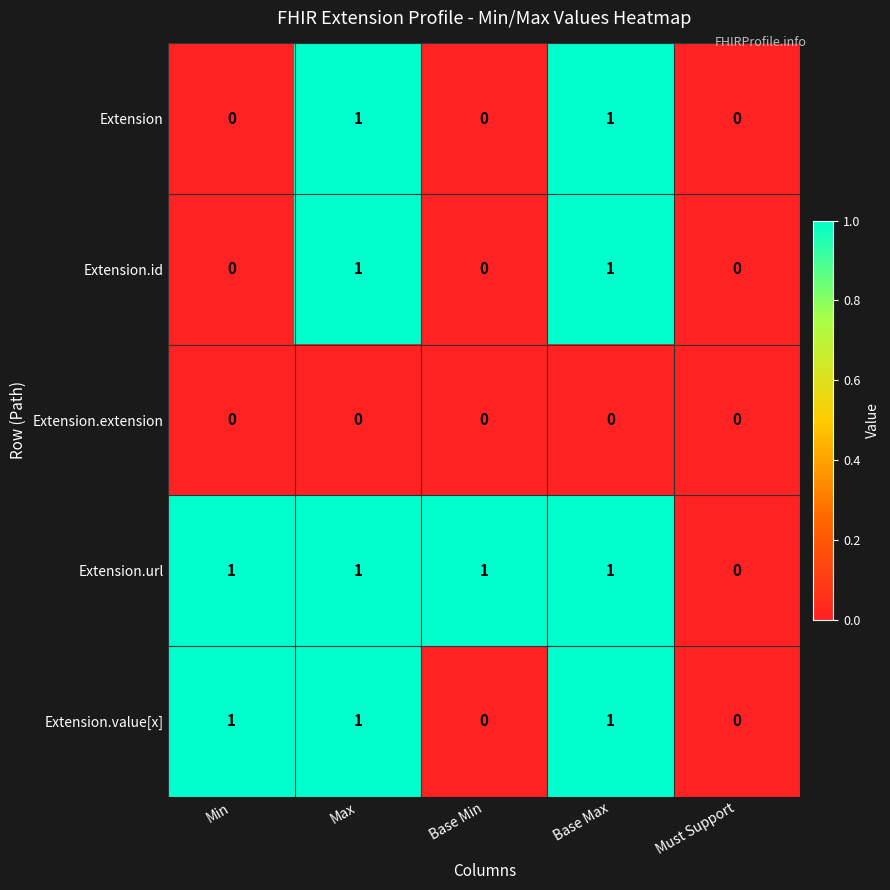

What is the total value across all series at Max?

4